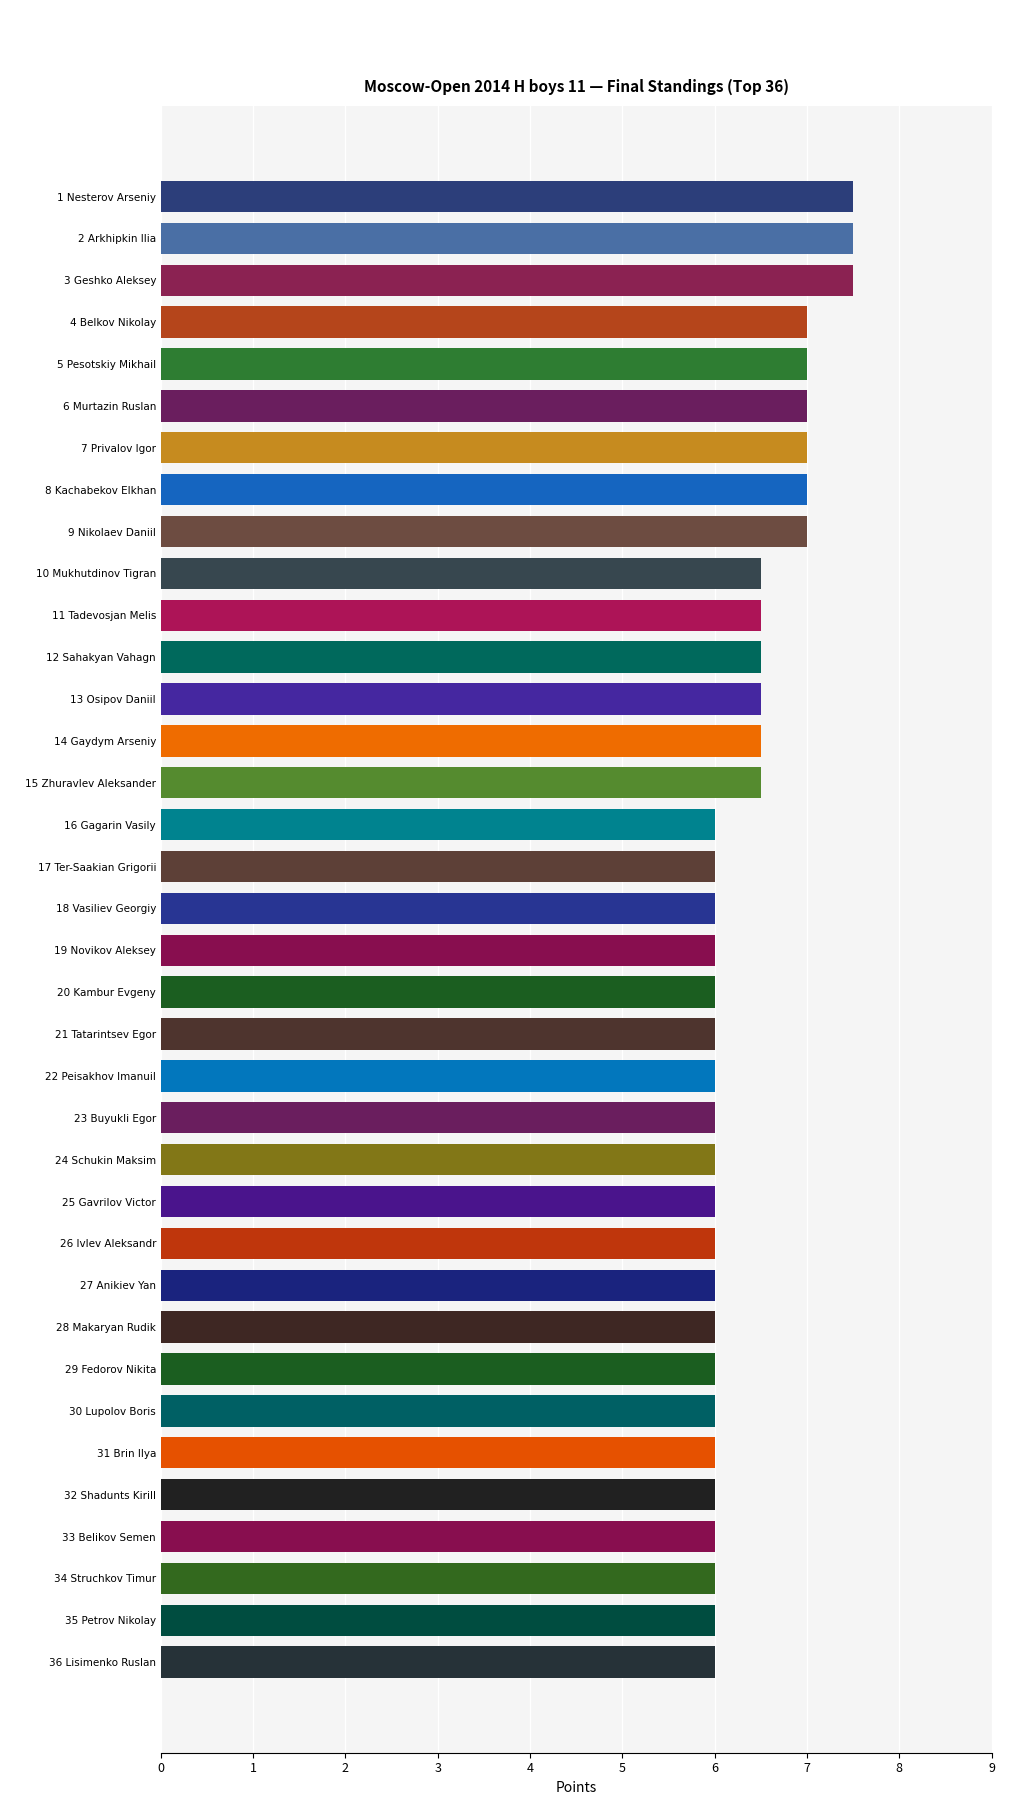

True or false: the data shows 5.0 at 2 Arkhipkin Ilia.

False